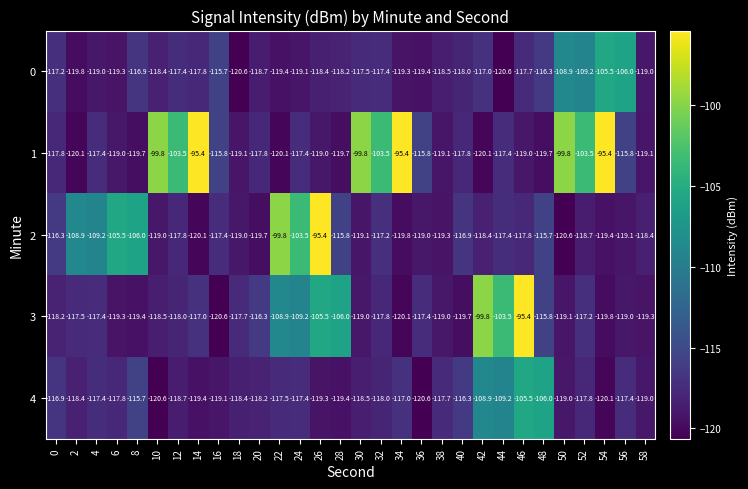

At which category is the sum across all series the highest?

46